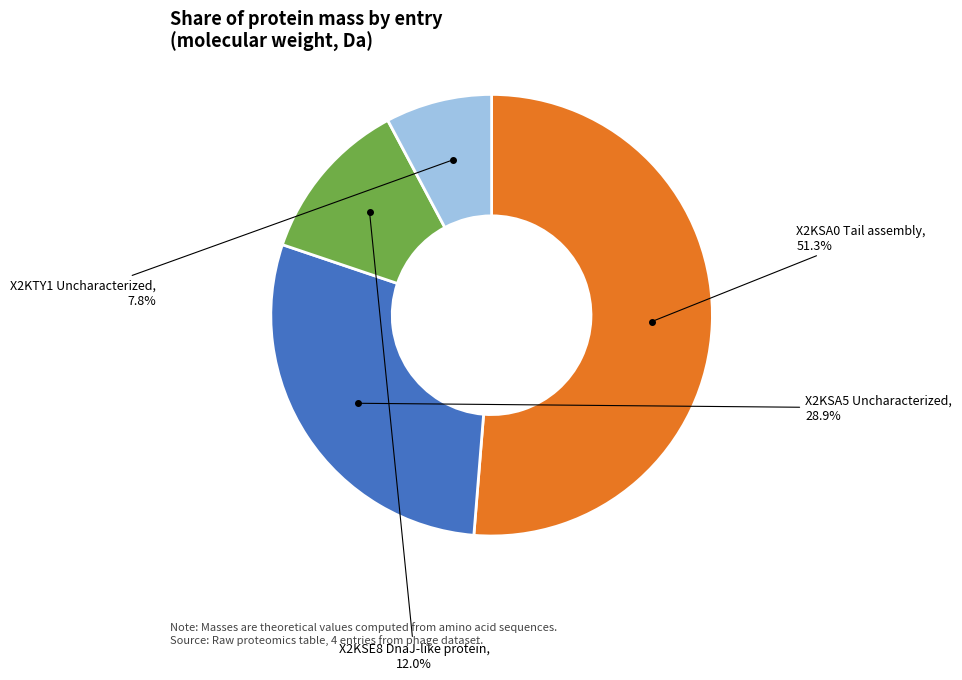

Does any single category account for the majority?

Yes